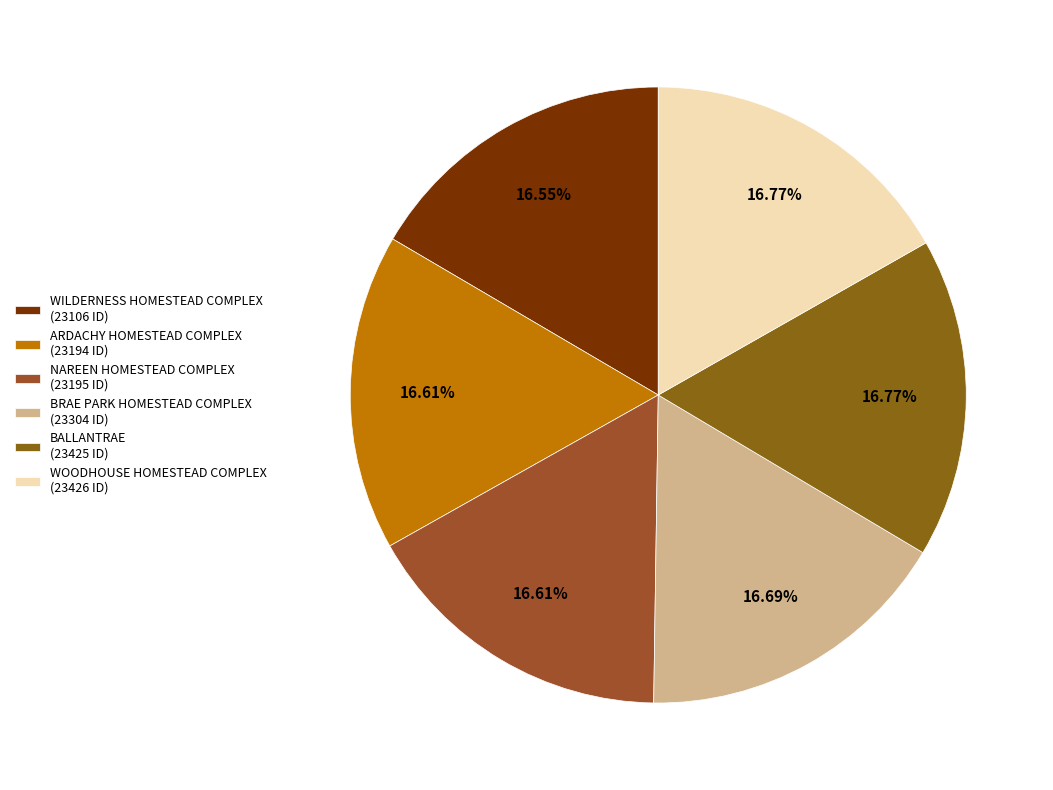

To the nearest percent, what portion does WOODHOUSE HOMESTEAD COMPLEX represent?

17%